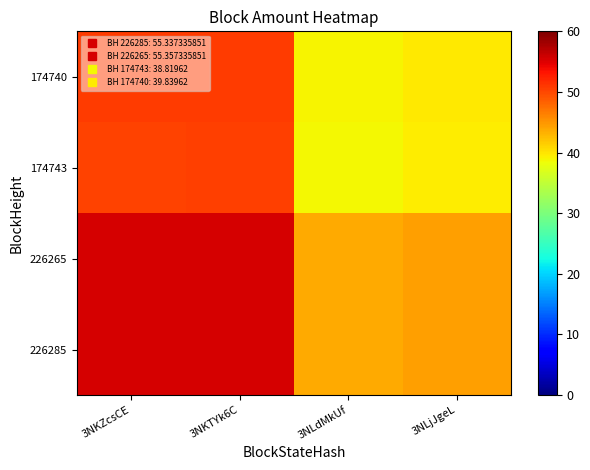

Which label corresponds to the largest value in the chart?

3NKTYk6C